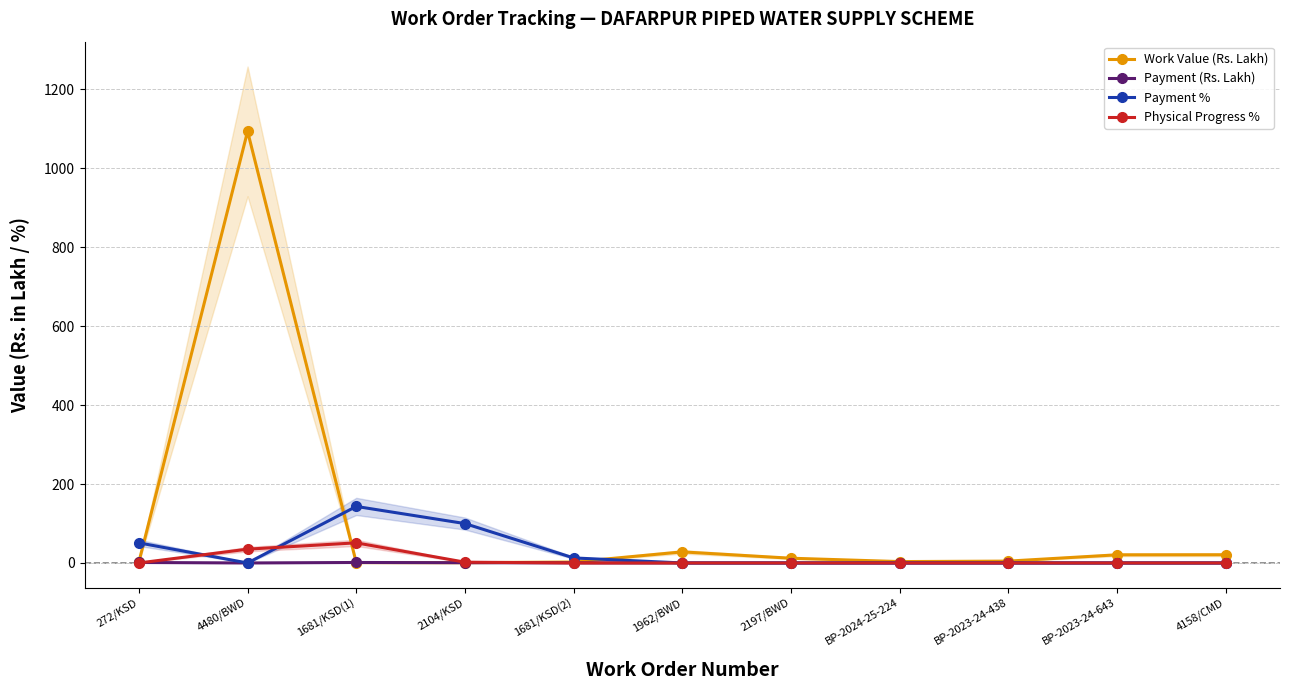

At BP-2023-24-643, list the series in order from smallest to largest.

Payment (Rs. Lakh), Payment %, Physical Progress %, Work Value (Rs. Lakh)